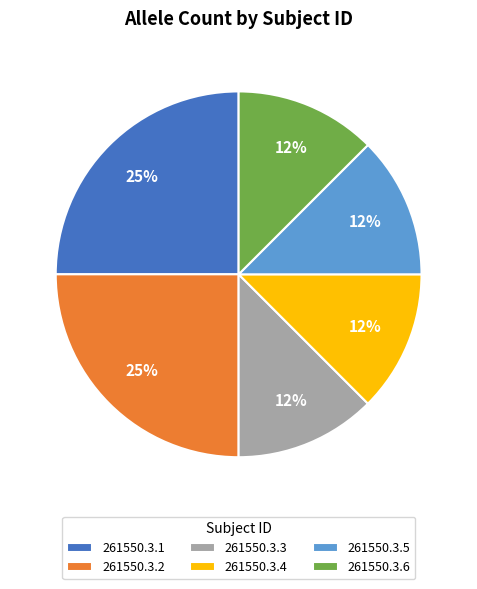

How many segments does this pie chart have?

6